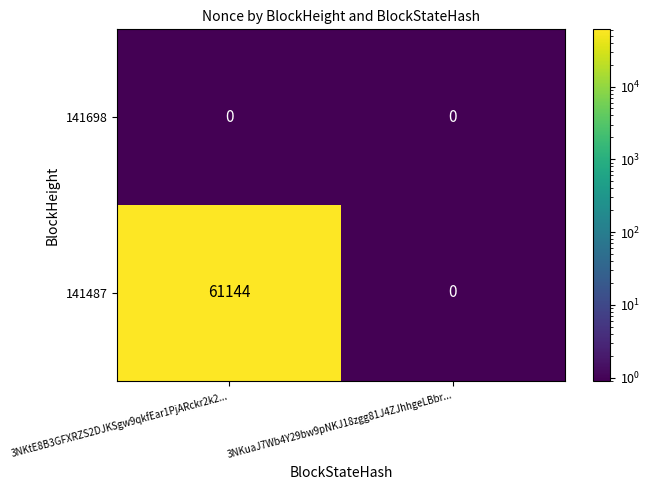

Reading left to right, what are all the values shown in this chart?

141698: 0	0
141487: 61144	0